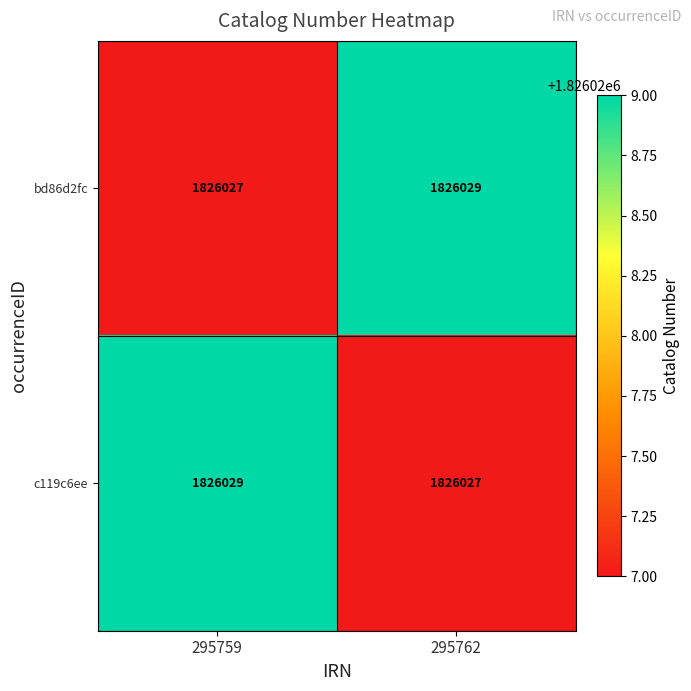

Is it true that bd86d2fc equals 2800978 at 295762?

False